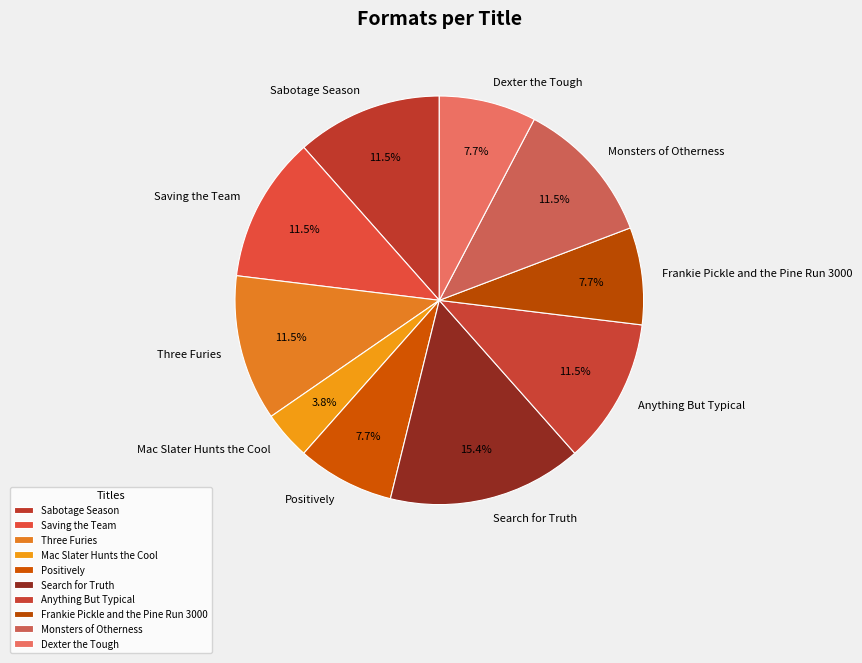

What is the total percentage of Positively and Sabotage Season?

19.2%